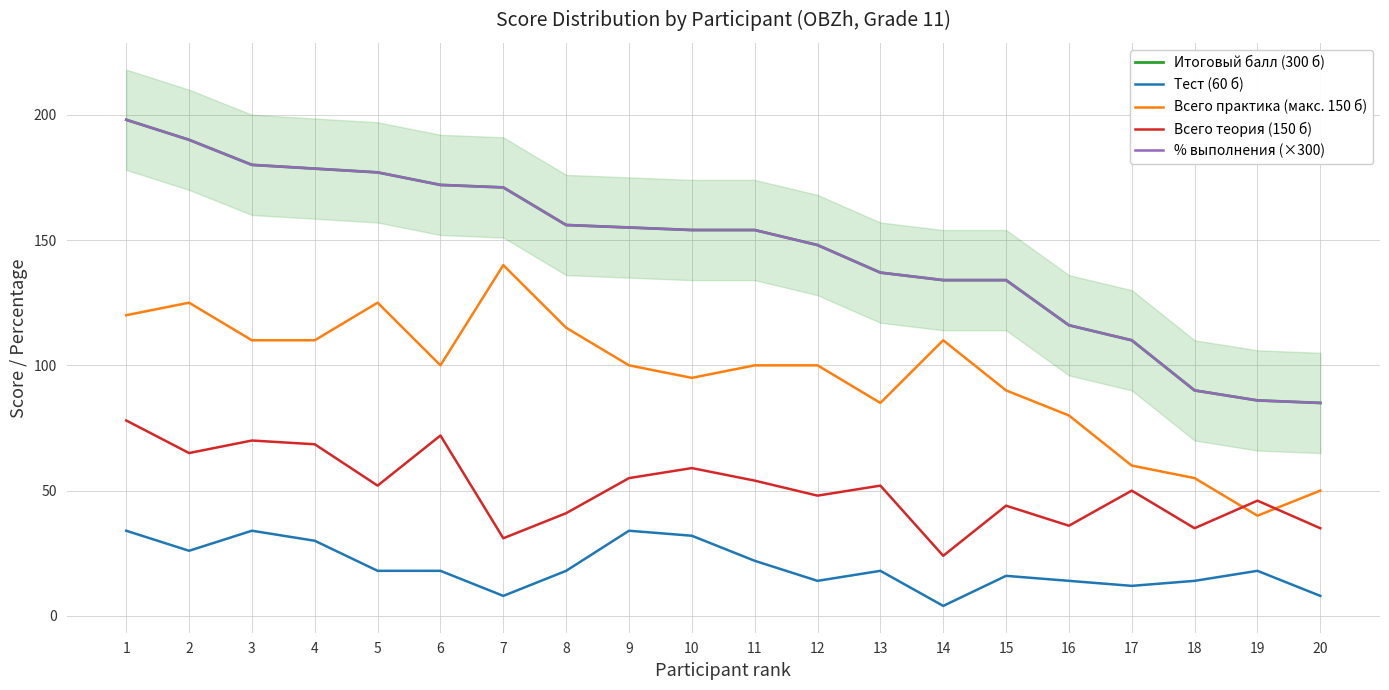

At which label is Итоговый балл (300 б) closest to 141?

13